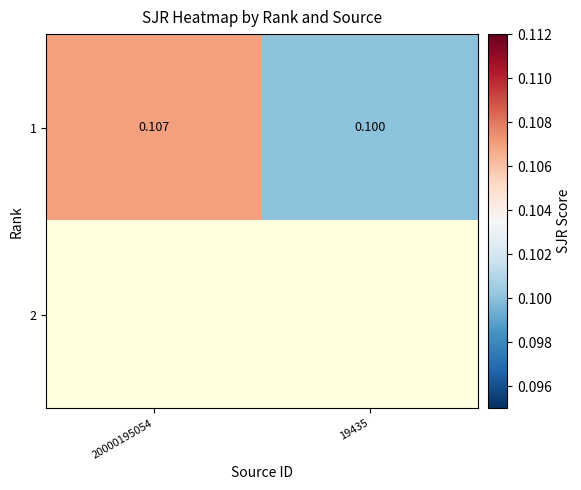

The value of 1 at 20000195054 is 0.1. True or false?

True